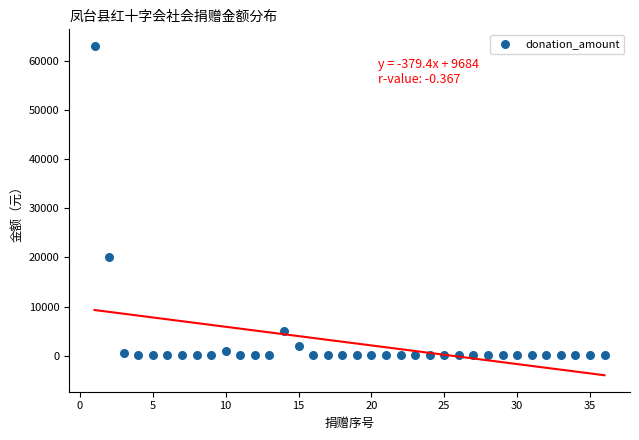

What Y value in the scatter plot is closest to 31565?

20000